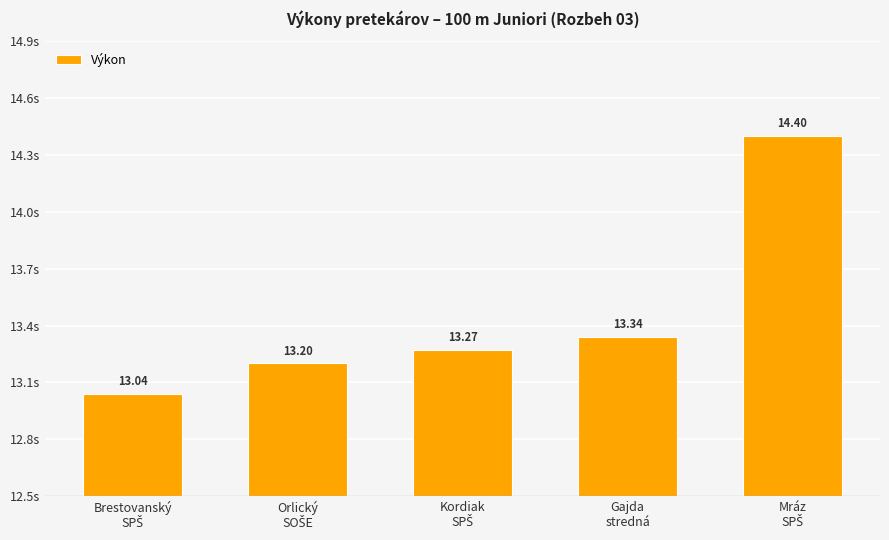

What is the change in value from Orlický
SOŠE to Gajda
stredná?

+0.1